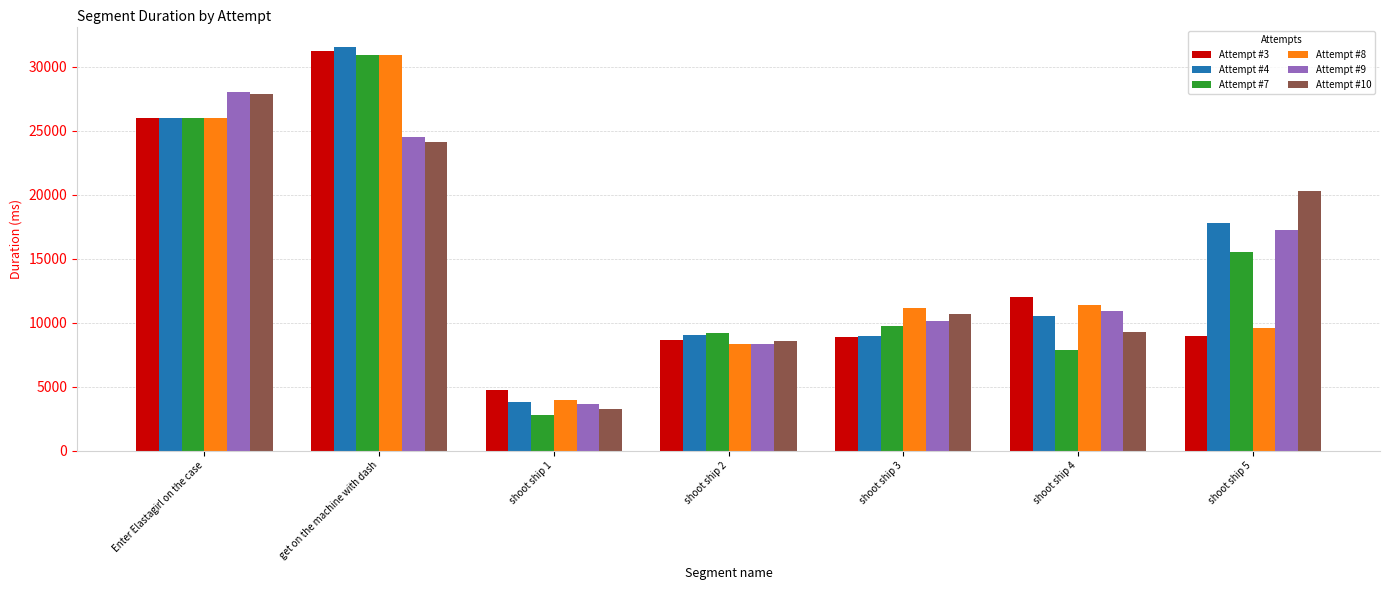

Count the number of categories in the chart.

7